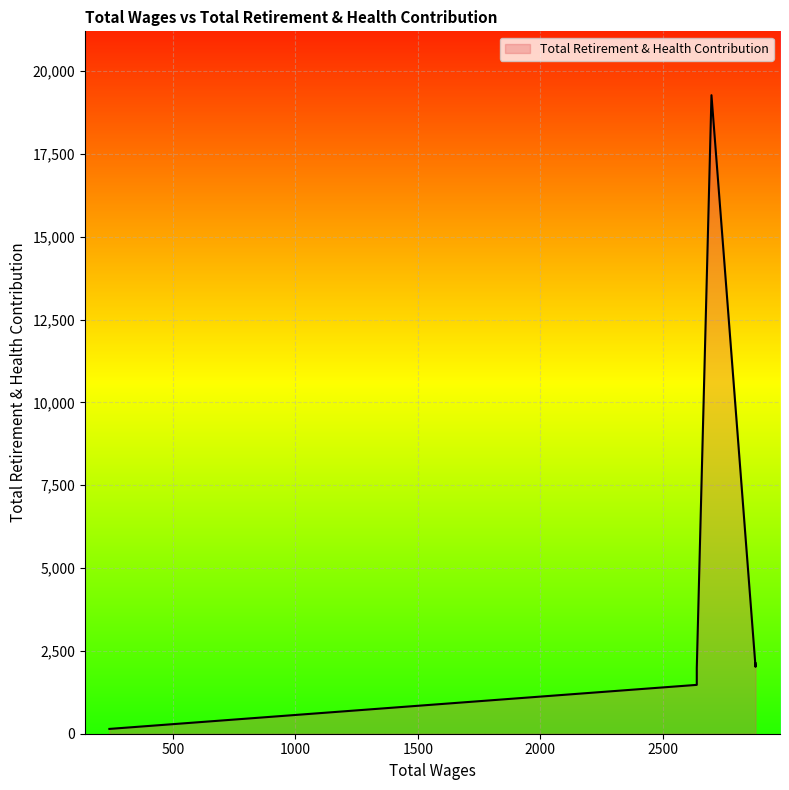

What is the value of the 3rd point from the left?

19277